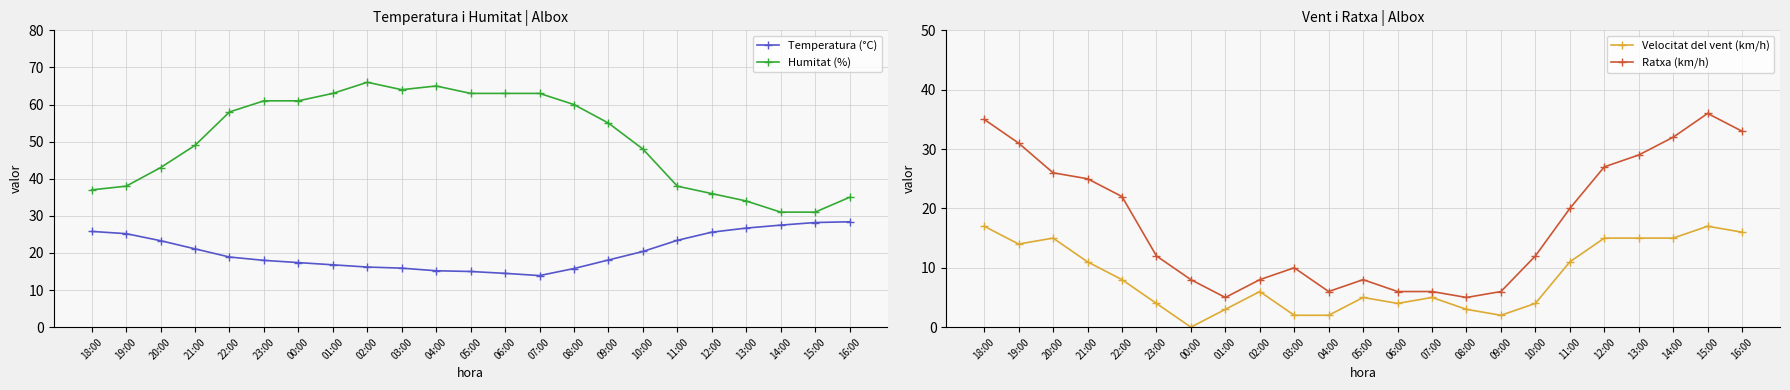

What is the highest value of the Velocitat del vent (km/h) series?

17